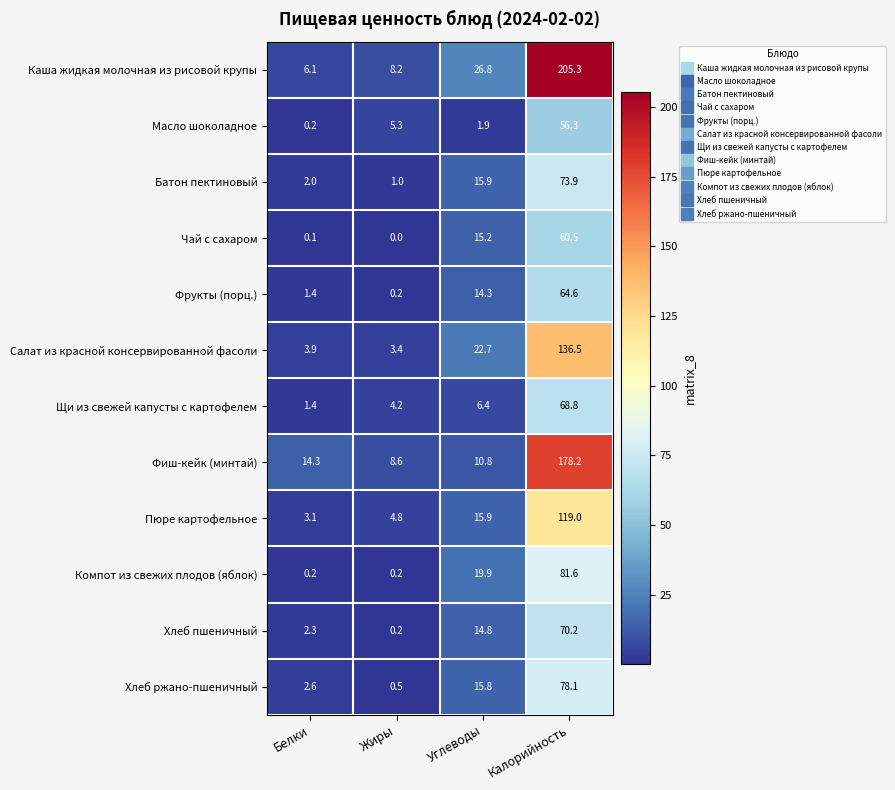

At which label does Фиш-кейк (минтай) reach its minimum?

Жиры